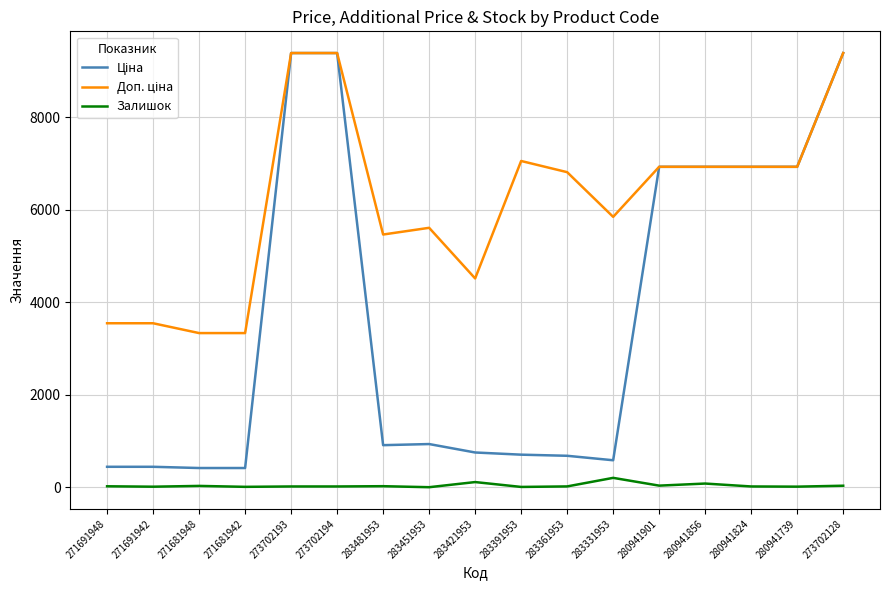

True or false: Залишок has a value of 36.0 at 280941901.

True